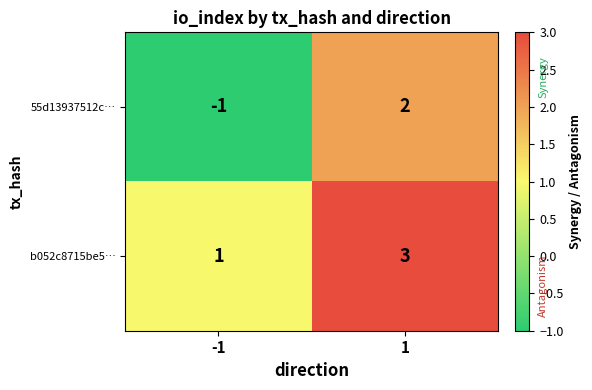

The 55d13937512c… series shows -1 at -1. True or false?

True